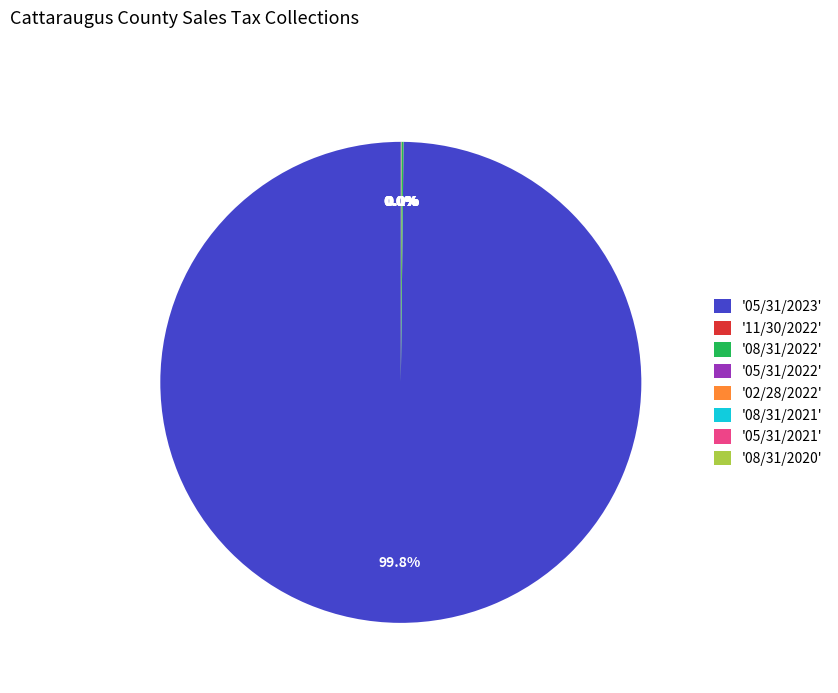

Does any single category account for the majority?

Yes